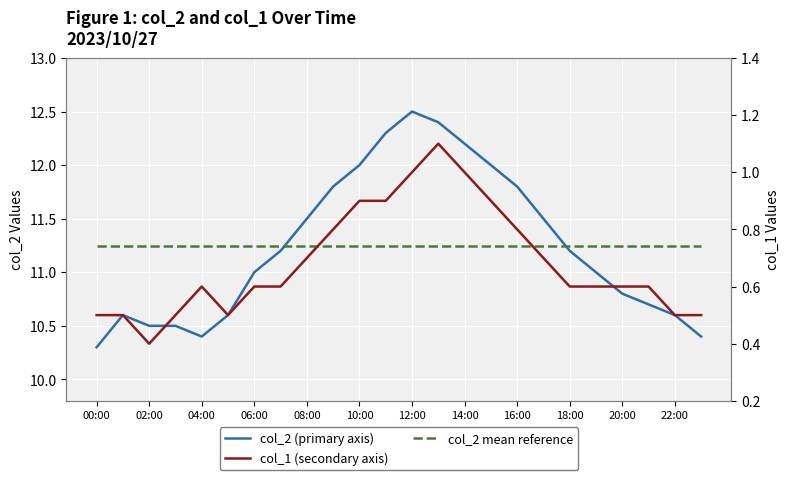

What is the difference between the second highest and second lowest values in the col_1 (secondary axis) series?

0.5